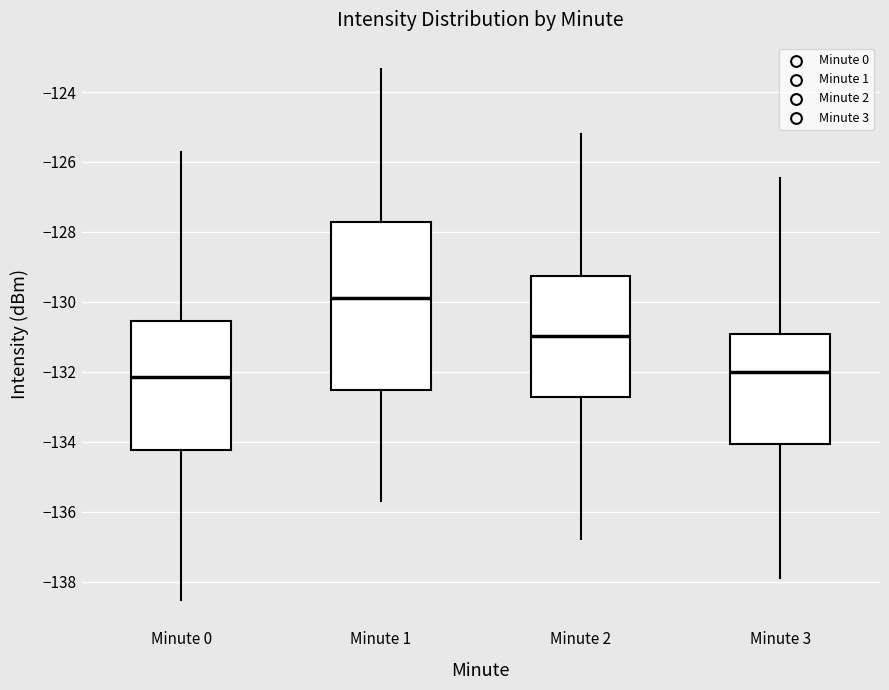

Reading left to right, read every box against the y-axis: the position of its median line, the range the box covers, and the ends of its whiskers. The values are not printed on the chart, so give them approximately, as read against the axis.

Minute 0: median -132.2, box -134.2 to -130.6, whiskers -138.6 to -125.8
Minute 1: median -129.8, box -132.6 to -127.8, whiskers -135.6 to -123.4
Minute 2: median -131.0, box -132.8 to -129.2, whiskers -136.8 to -125.2
Minute 3: median -132.0, box -134.0 to -131.0, whiskers -137.8 to -126.4